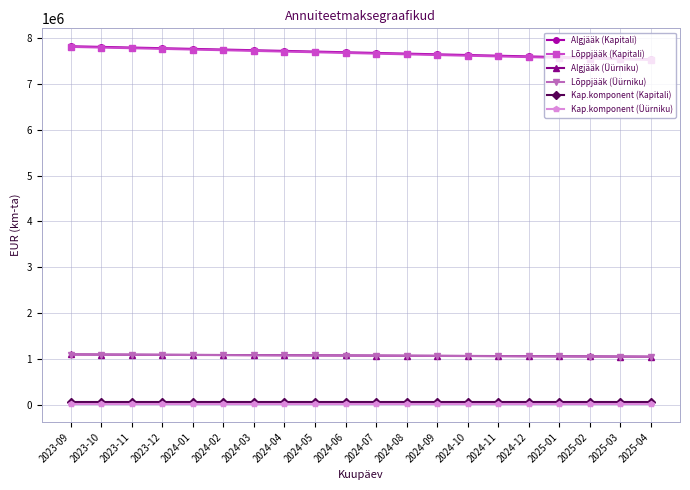

How many lines are shown in the chart?

6